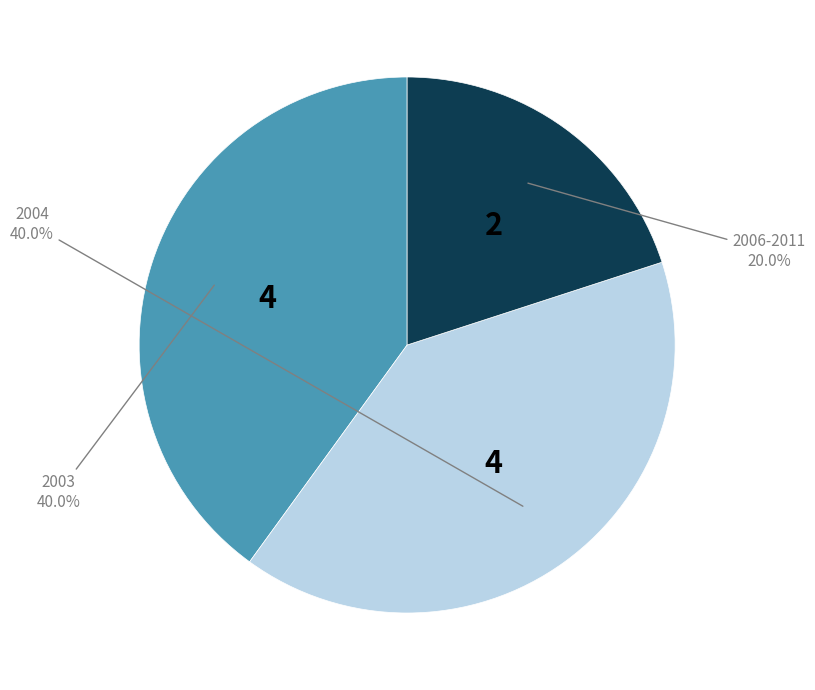

Does any single category account for the majority?

No